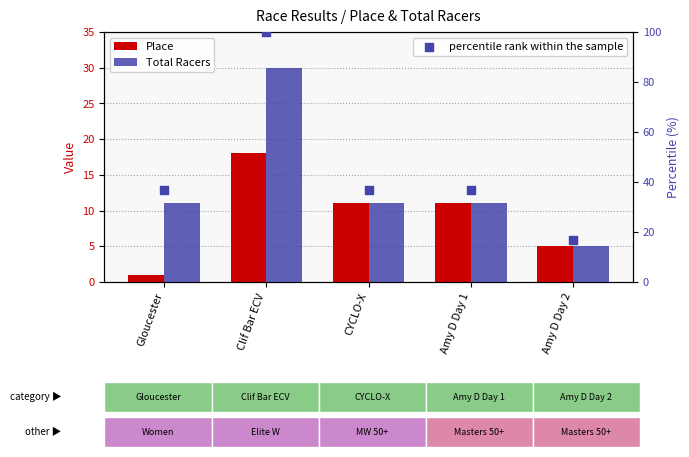

What are all the series names shown in the legend?

Place, Total Racers, percentile rank within the sample